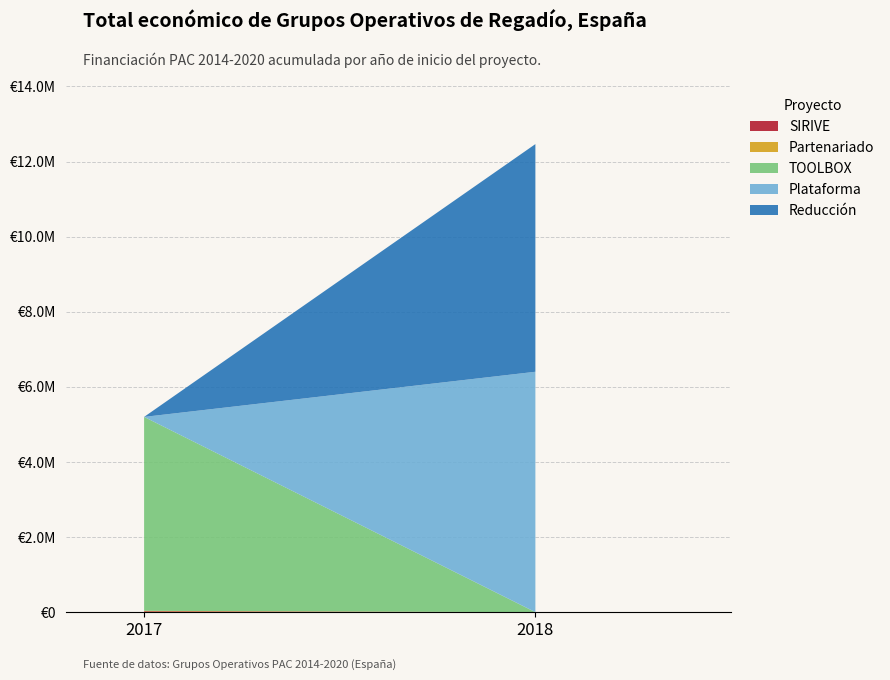

Does the chart have visible grid lines?

Yes